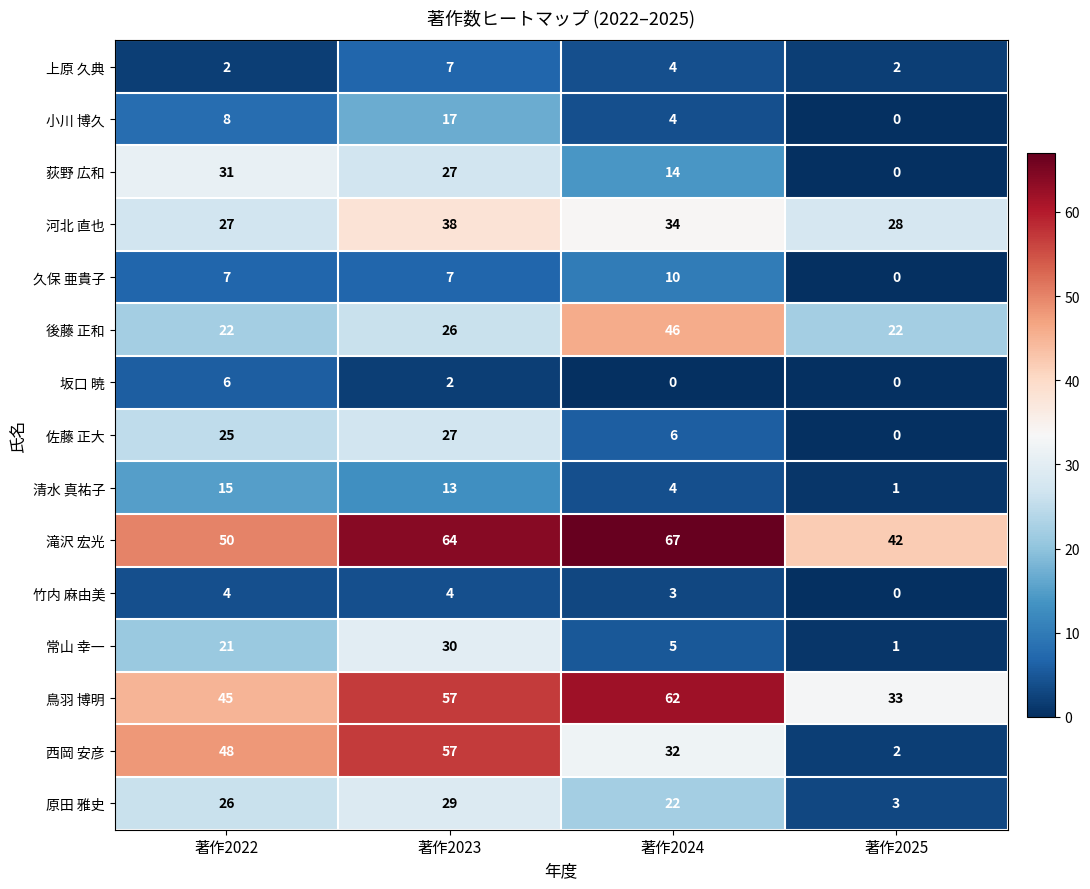

Is it true that 原田 雅史 equals 5 at 著作2025?

False